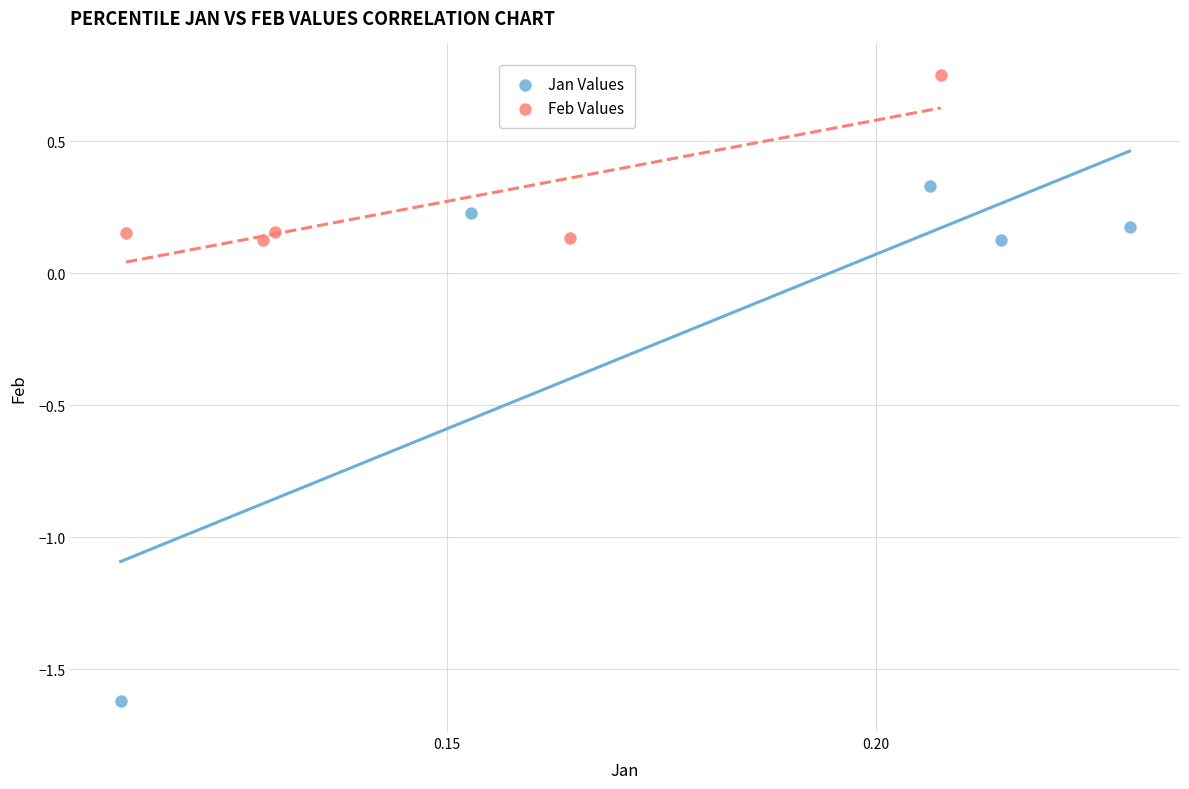

Which series contains the highest Y value?

Feb Values